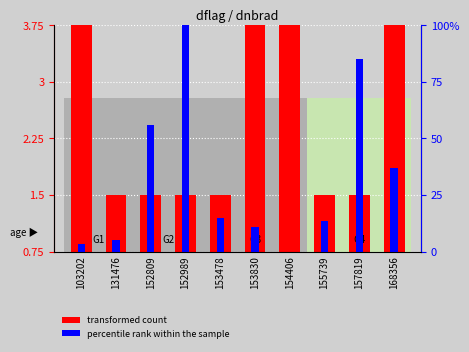

Is the value of percentile rank within the sample at 152989 greater than the value of transformed count at 153478?

Yes